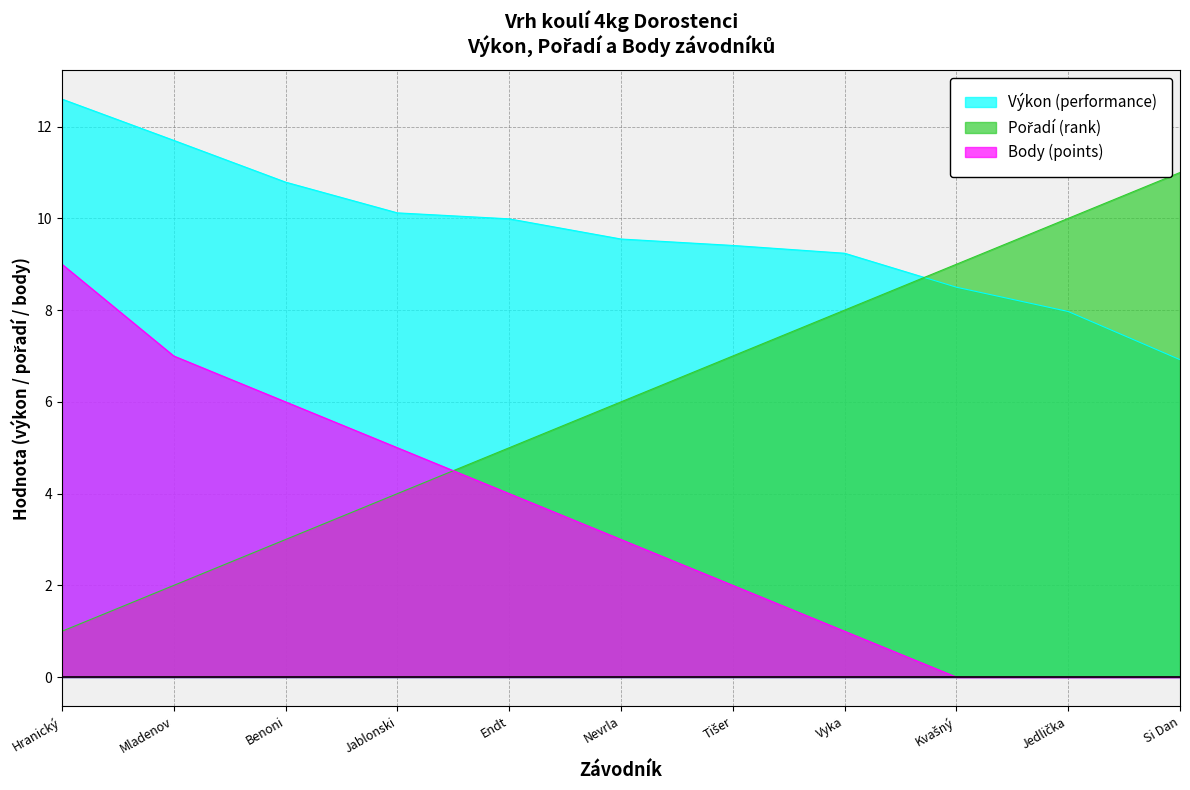

Reading left to right, list all the values displayed in this chart.

Výkon (performance): 12.6	11.7	10.8	10.1	10.0	9.6	9.4	9.2	8.5	8.0	6.9
Pořadí (rank): 1.0	2.0	3.0	4.0	5.0	6.0	7.0	8.0	9.0	10.0	11.0
Body (points): 9.0	7.0	6.0	5.0	4.0	3.0	2.0	1.0	0.0	0.0	0.0